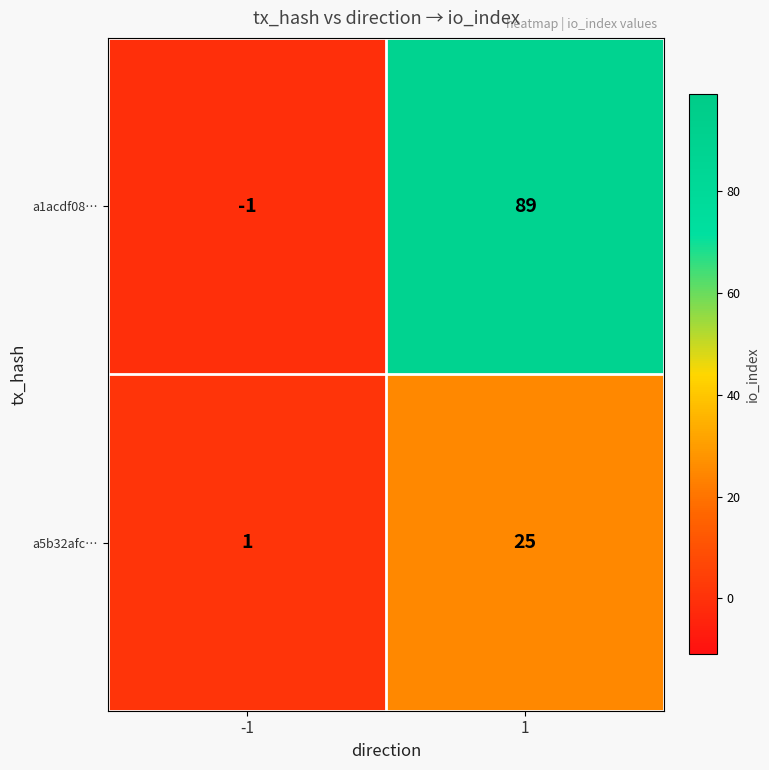

Count the number of data series in this chart.

2